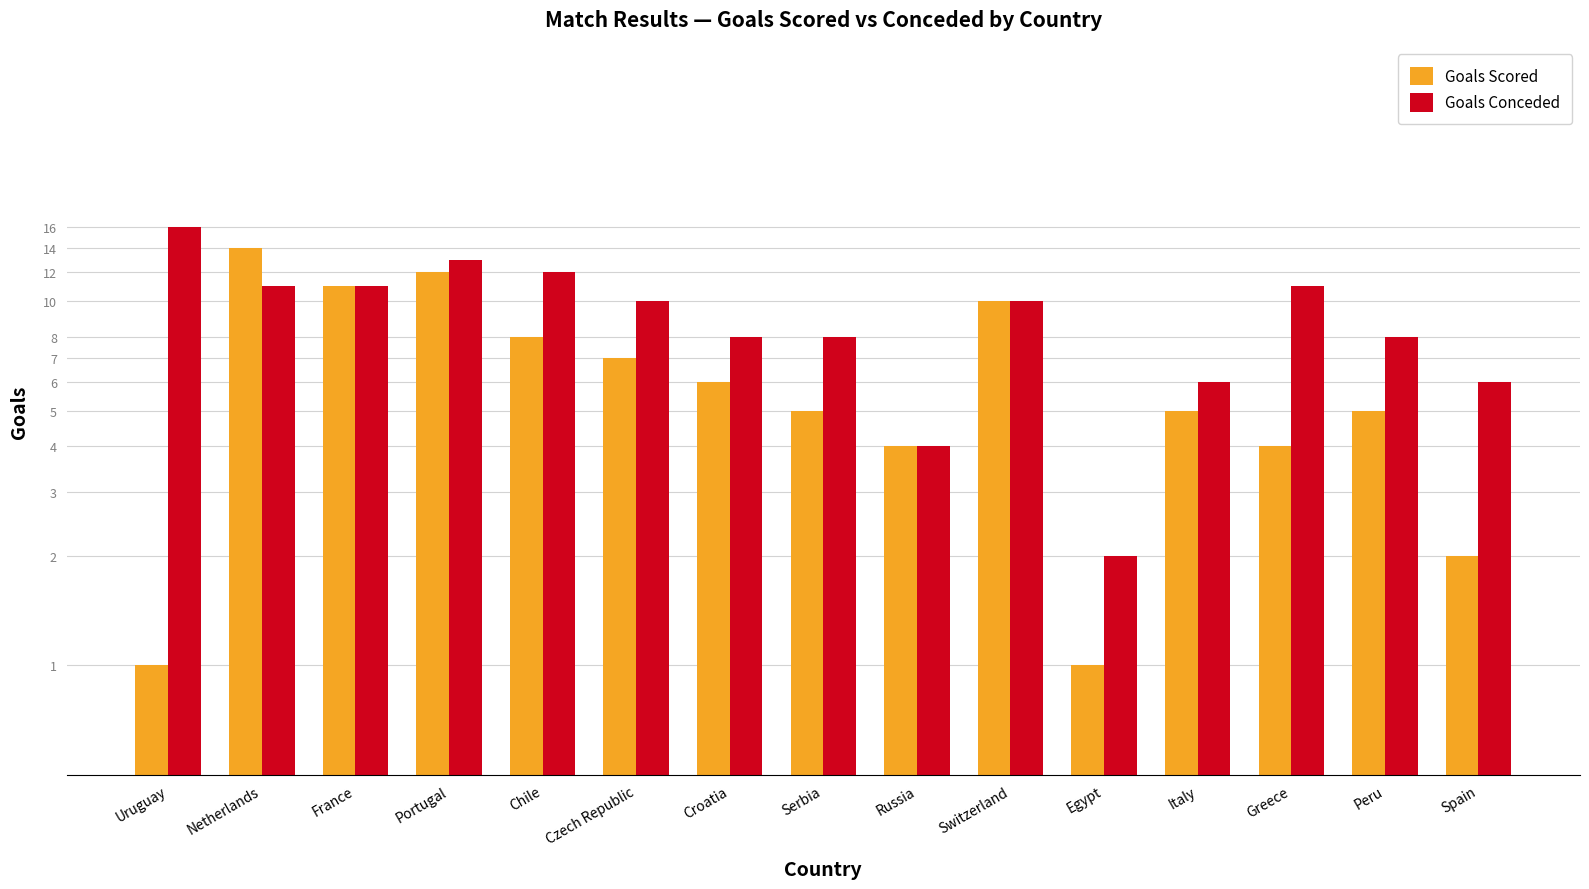

Is the value of Goals Conceded at France greater than the value of Goals Scored at Egypt?

Yes